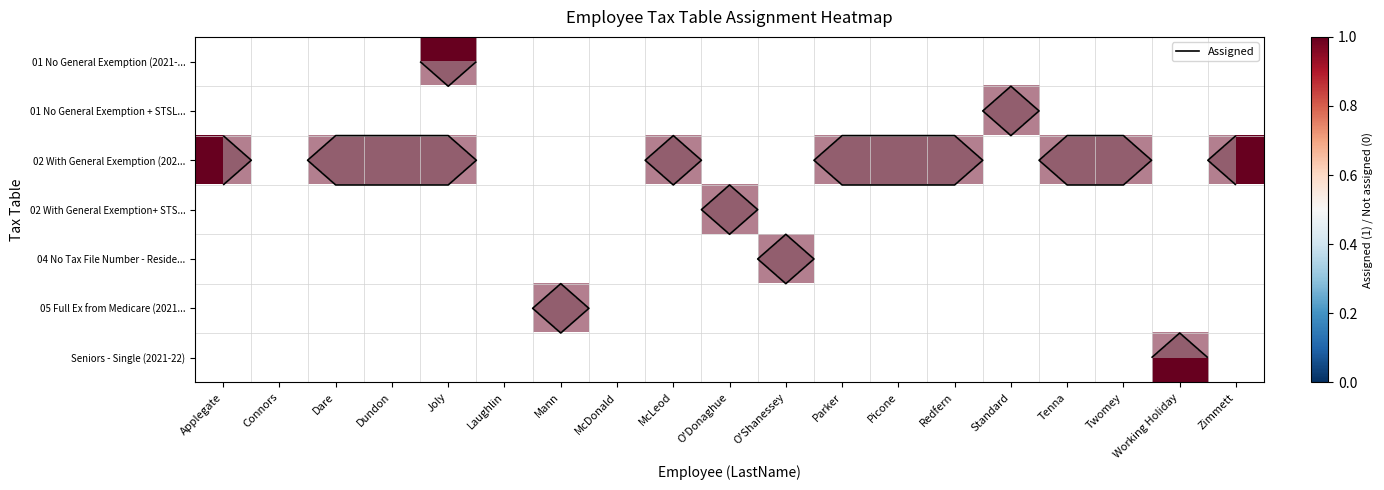

Is the value of 02 With General Exemption (202... at Redfern greater than the value of 02 With General Exemption+ STS... at McLeod?

No